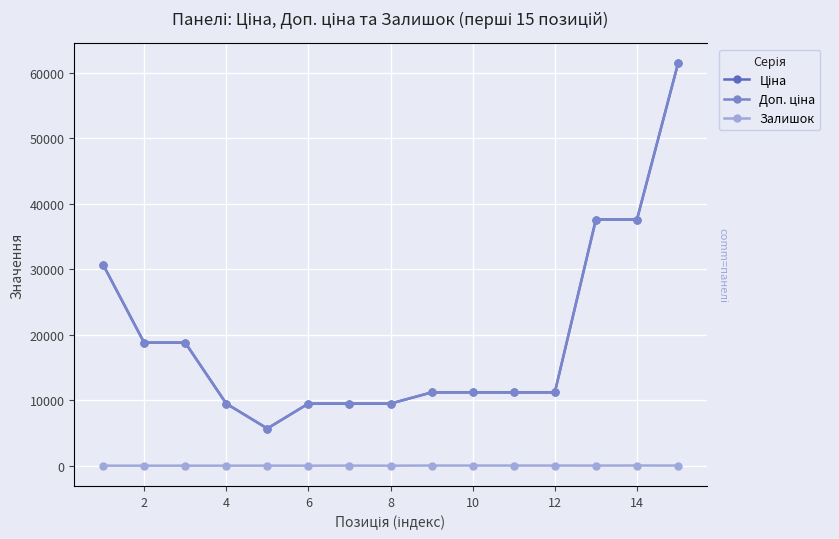

True or false: Залишок and Ціна intersect in this chart.

False